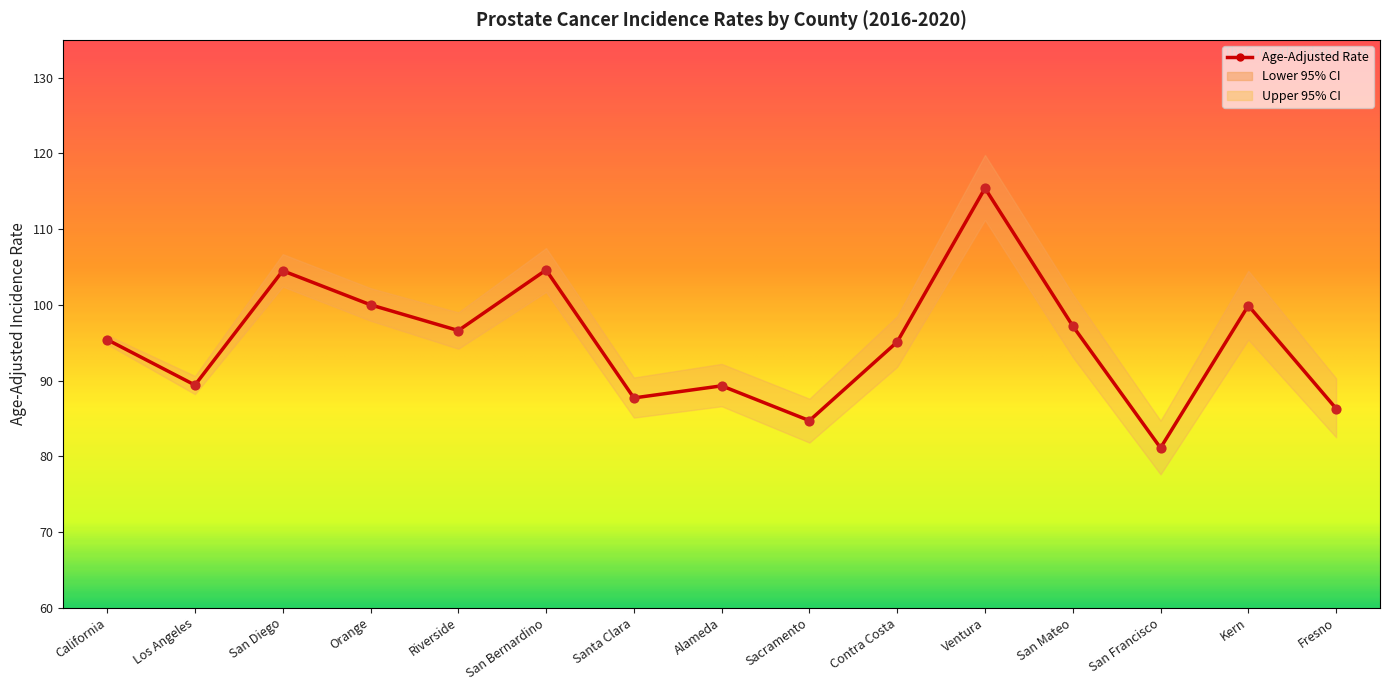

At how many categories does at least one series exceed 95?

9